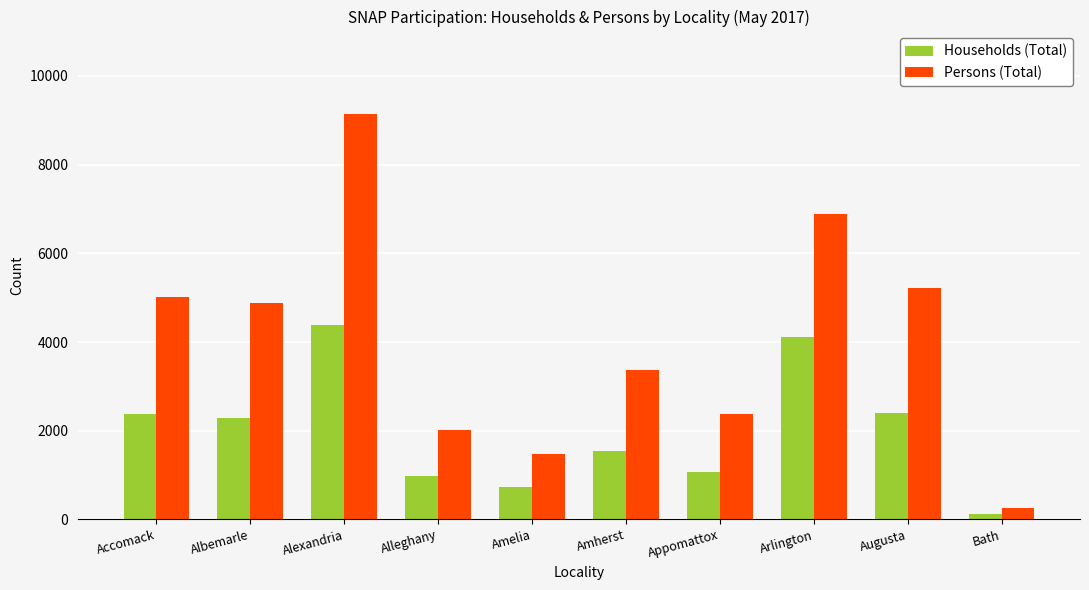

Does the chart contain any negative values?

No